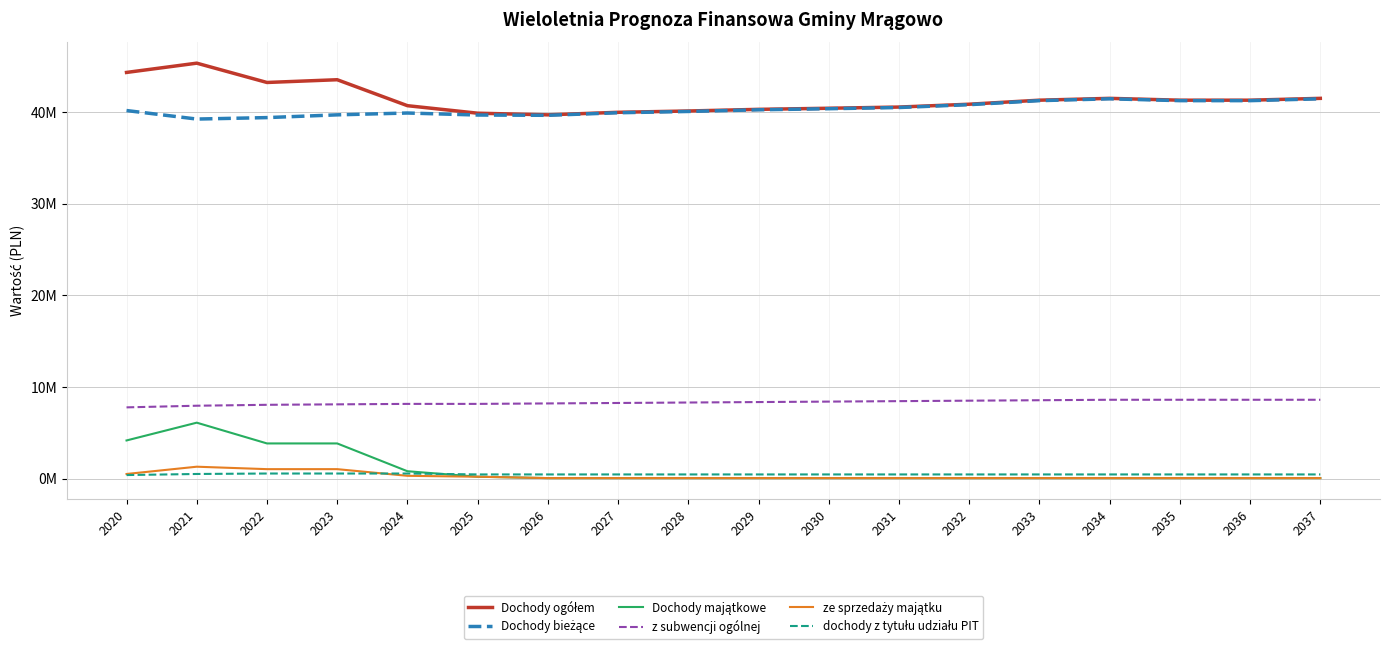

At which category does the chart reach its minimum across all series?

2026